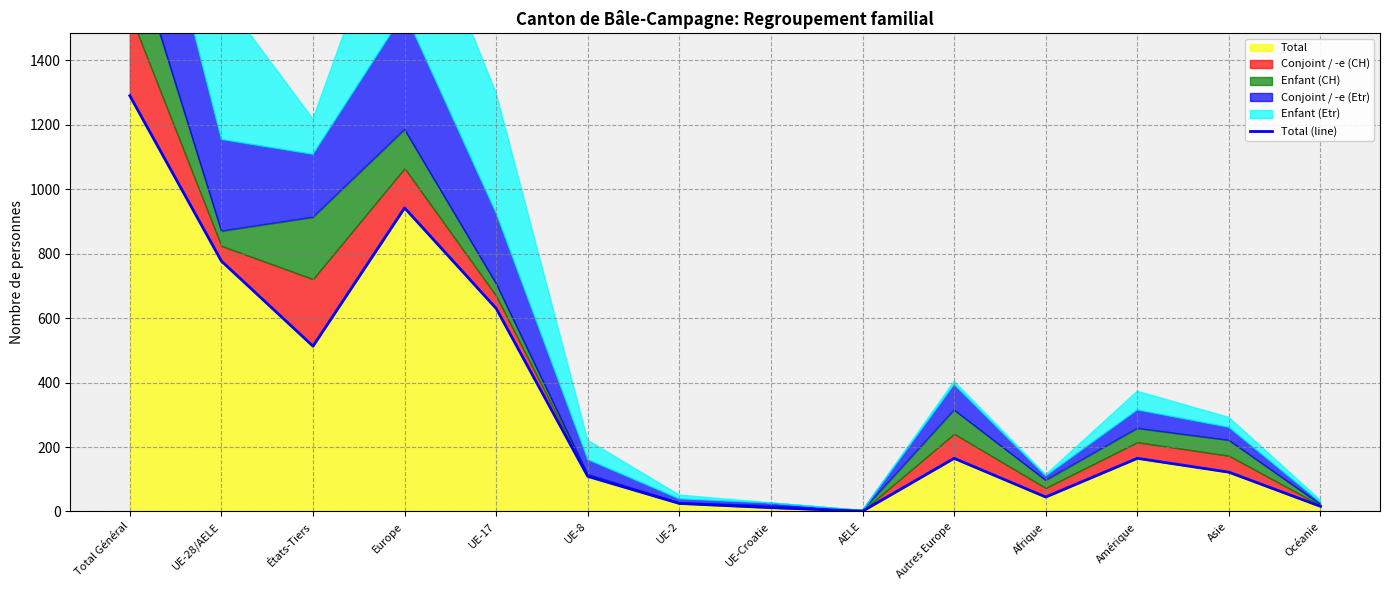

Between UE-28/AELE and AELE, which is larger?

UE-28/AELE